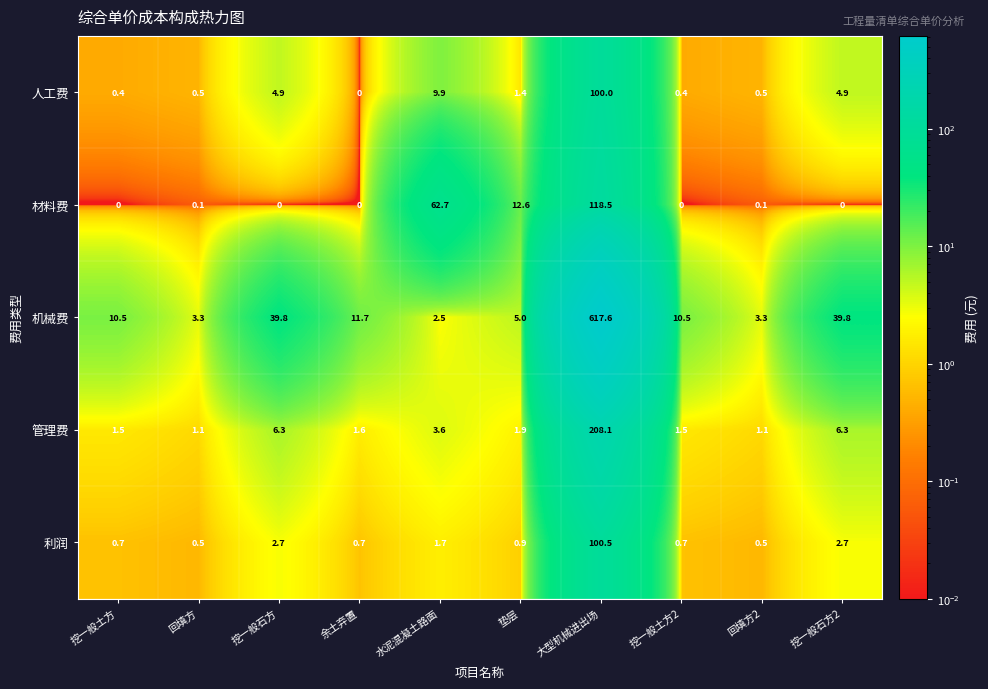

Is it true that 机械费 equals 1.7 at 水泥混凝土路面?

False